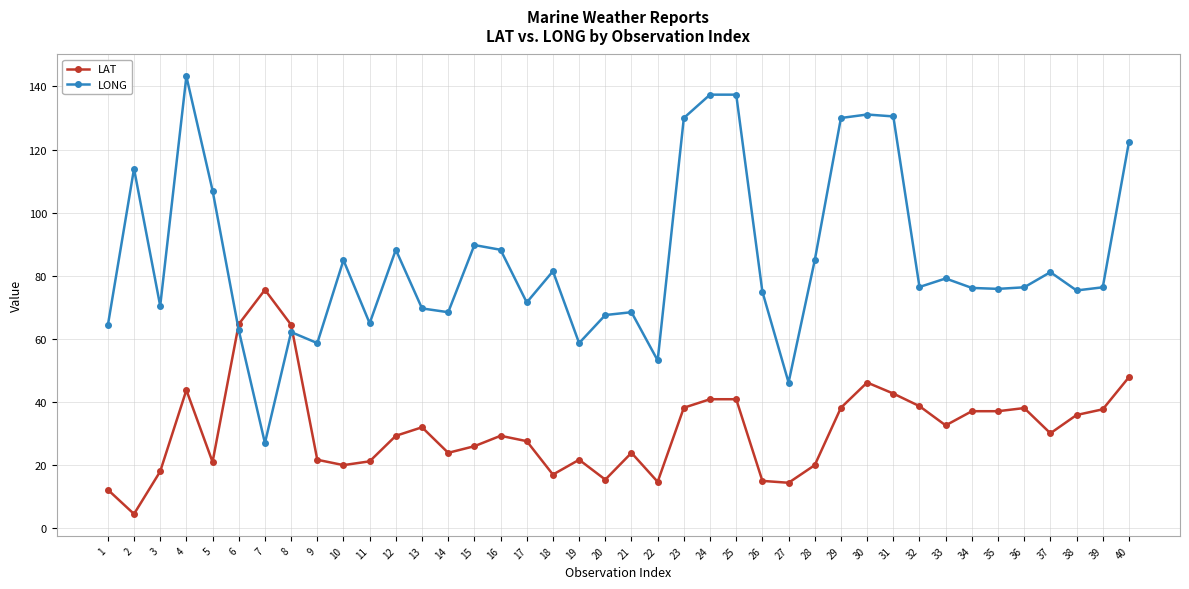

What is the smallest value displayed?

4.4